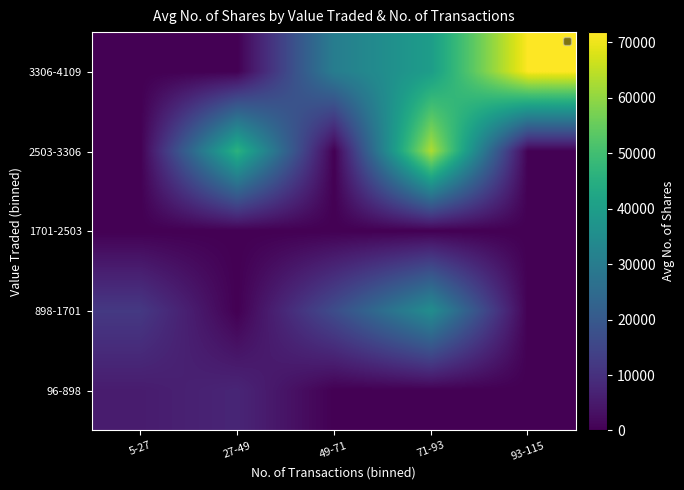

List the labels in order of 96-898 value, smallest first.

49-71, 71-93, 93-115, 5-27, 27-49